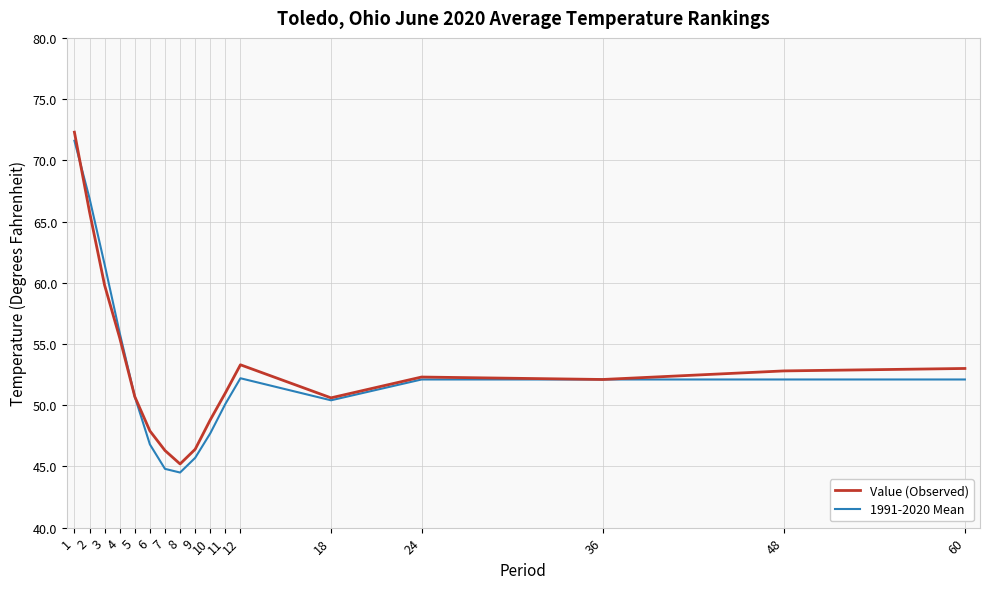

Which series has the largest total across all categories?

Value (Observed)